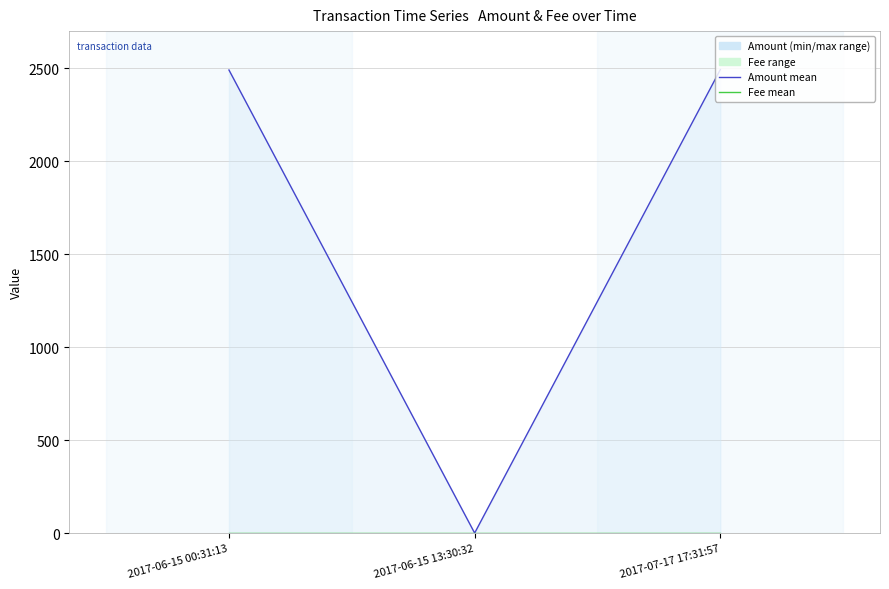

List the labels in order of Amount value, smallest first.

2017-06-15 13:30:32, 2017-06-15 00:31:13, 2017-07-17 17:31:57